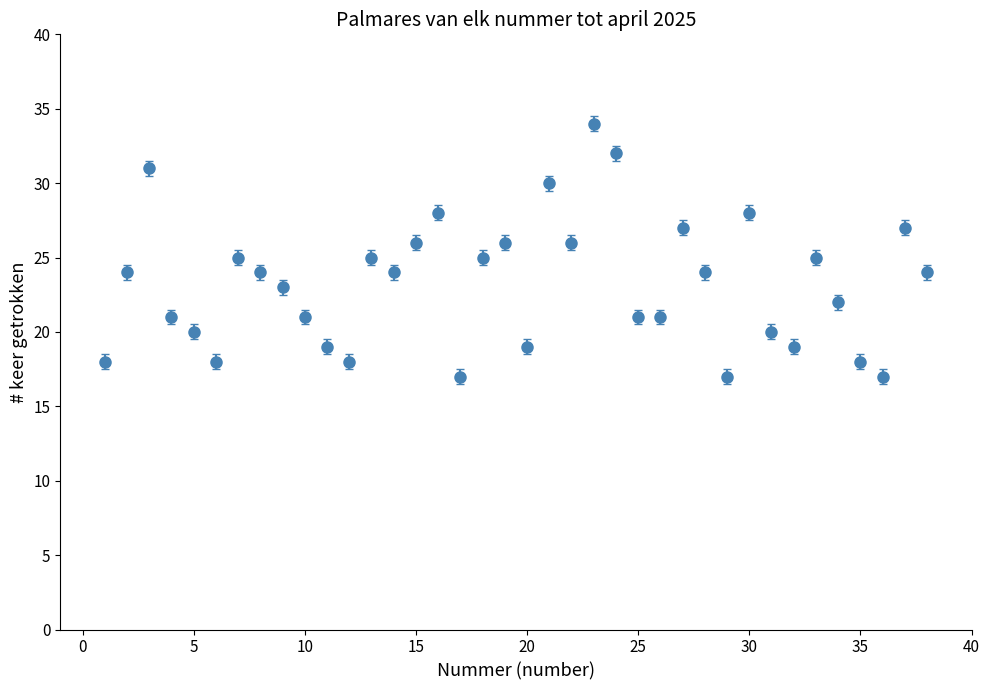

What is the sum of all values?

884